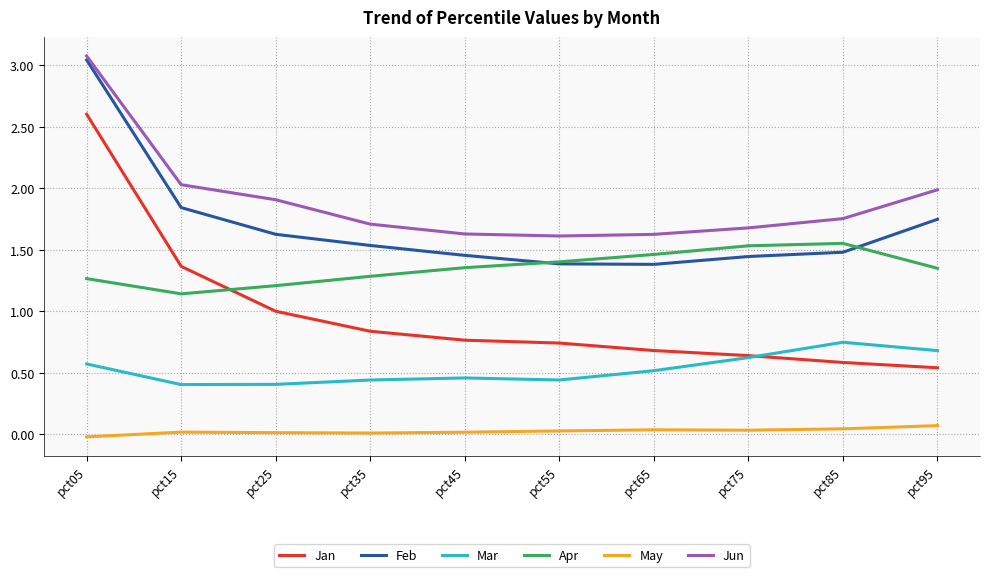

How many series are shown in this chart?

6